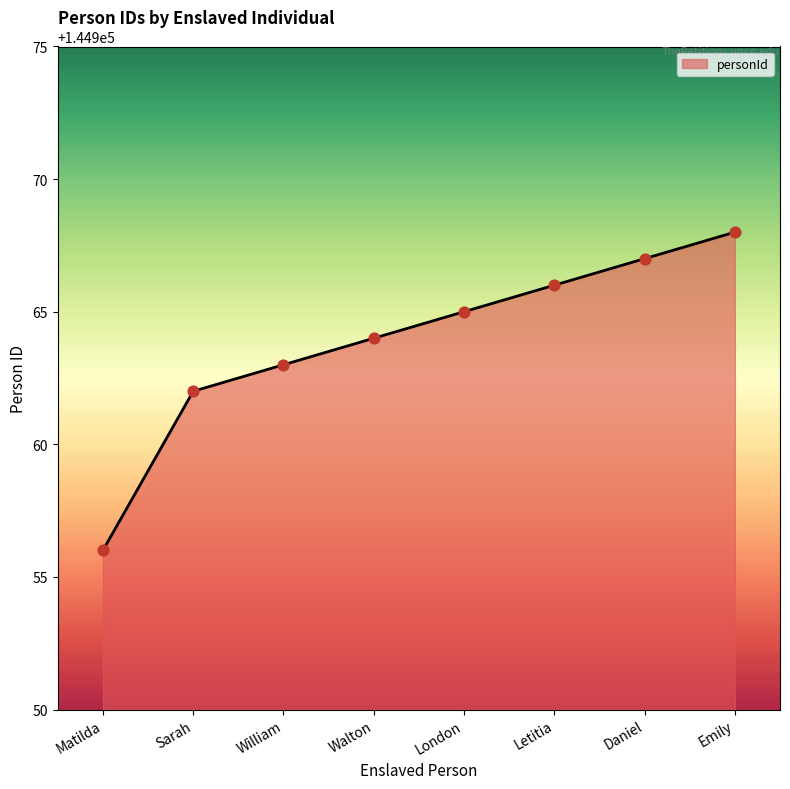

What is the change in value from William to Walton?

+1